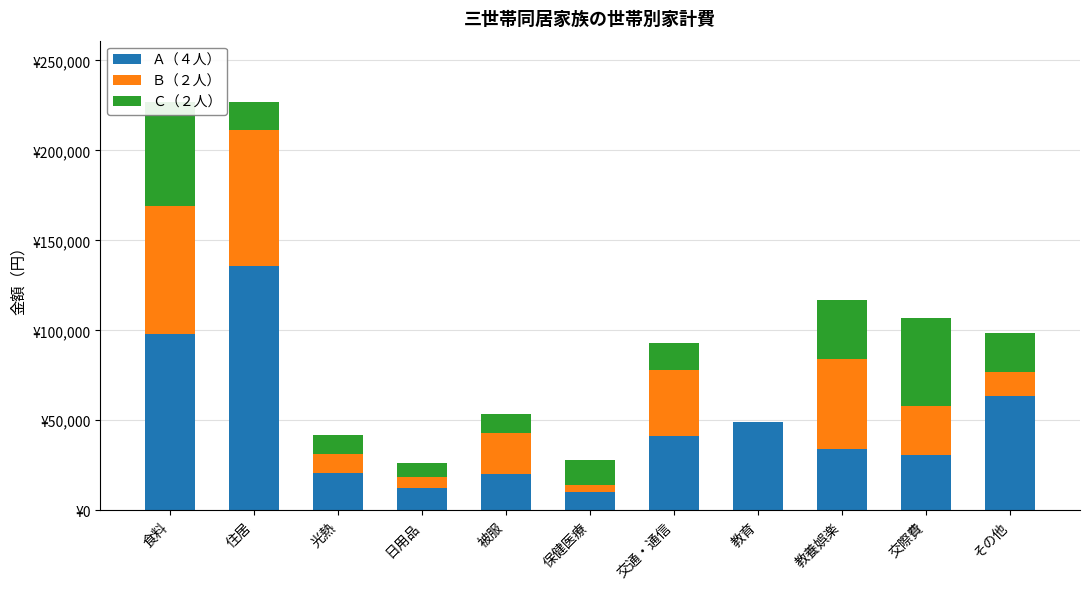

Rank the series at 交際費 from lowest to highest value.

Ｂ（２人）, Ａ（４人）, Ｃ（２人）